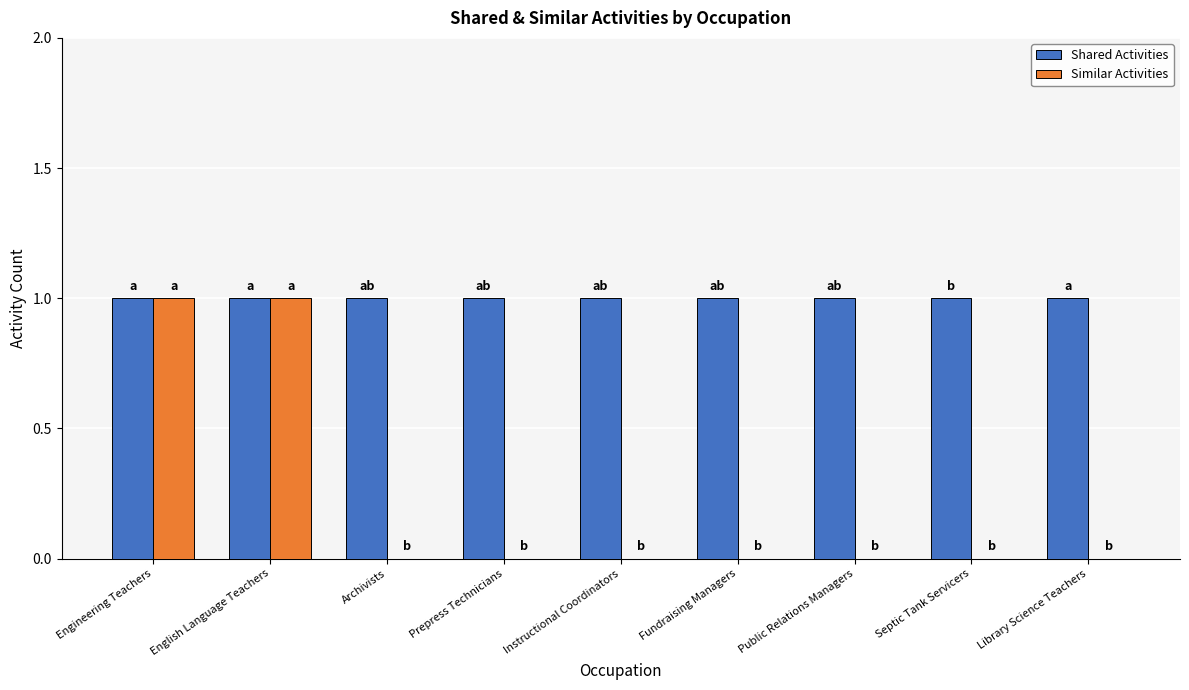

Reading right to left, extract all data points from this chart.

Shared Activities: Library Science Teachers=1	Septic Tank Servicers=1	Public Relations Managers=1	Fundraising Managers=1	Instructional Coordinators=1	Prepress Technicians=1	Archivists=1	English Language Teachers=1	Engineering Teachers=1
Similar Activities: Library Science Teachers=0	Septic Tank Servicers=0	Public Relations Managers=0	Fundraising Managers=0	Instructional Coordinators=0	Prepress Technicians=0	Archivists=0	English Language Teachers=1	Engineering Teachers=1